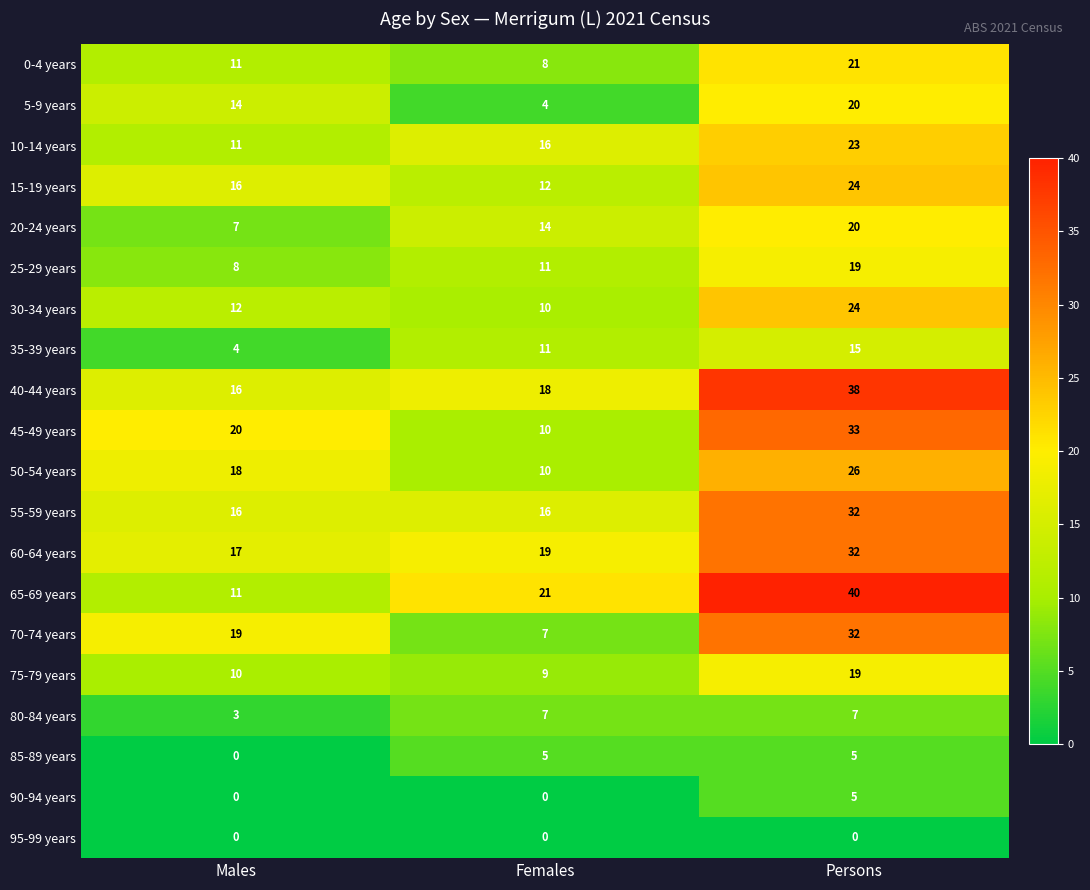

Which series changed the most between Males and Persons?

65-69 years